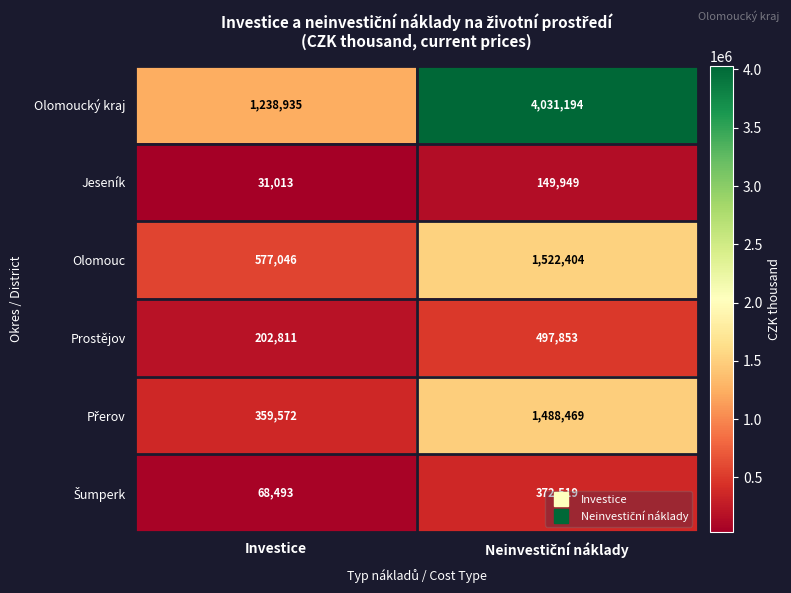

Is it true that Prostějov equals 202811 at Investice?

True